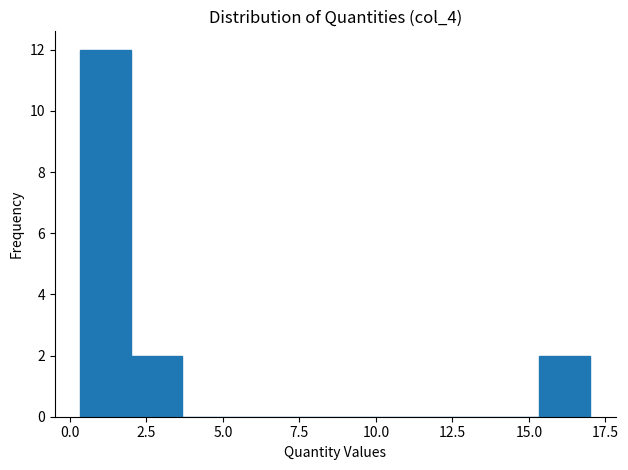

Around what value on the x-axis is the tallest bar? Give the approximate position of its centre, as read against the axis.

1.0